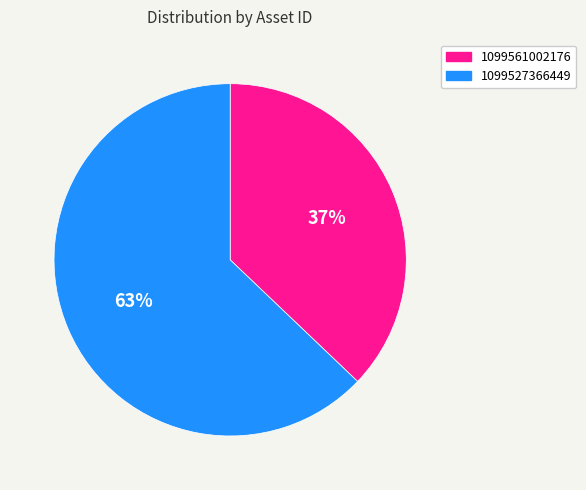

Is it true that 1099527366449 is 63% of the pie?

True